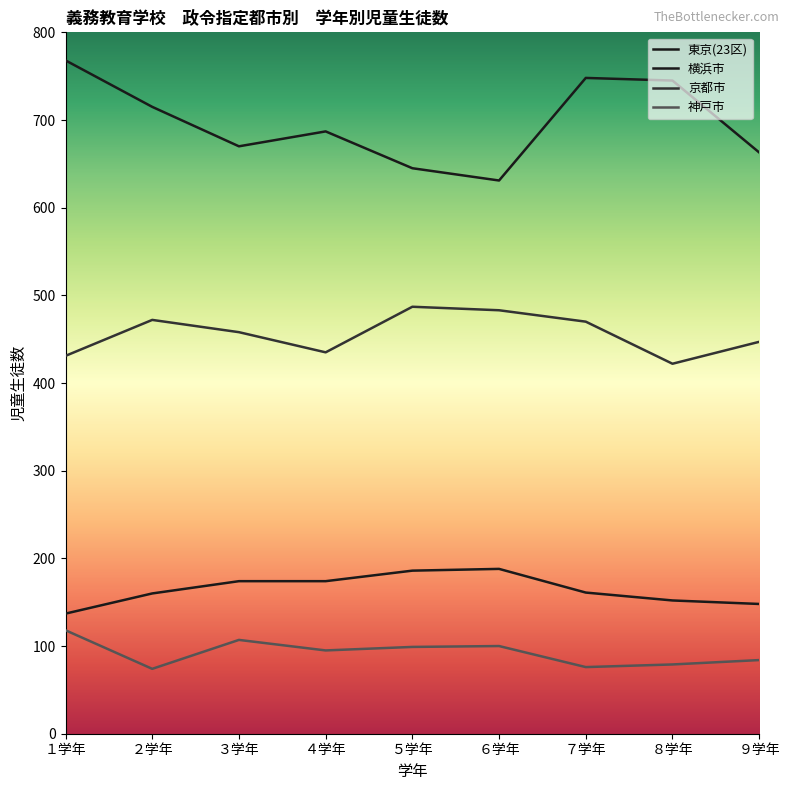

Which category has the highest value across all series?

１学年